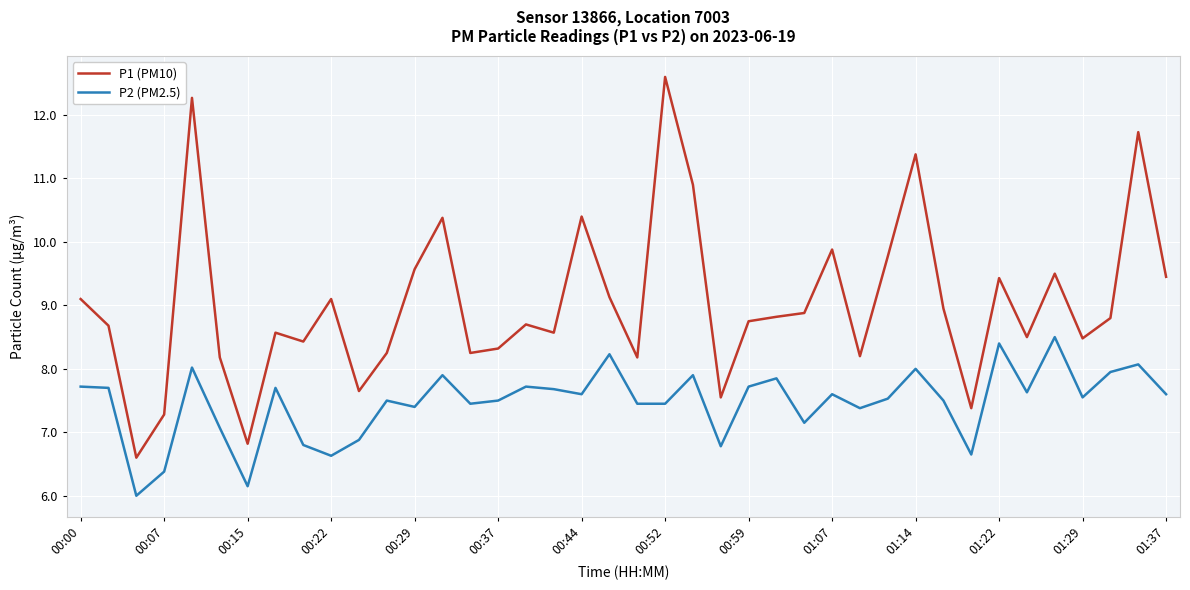

What is the difference between the maximum and minimum values in the P2 (PM2.5) series?

2.5